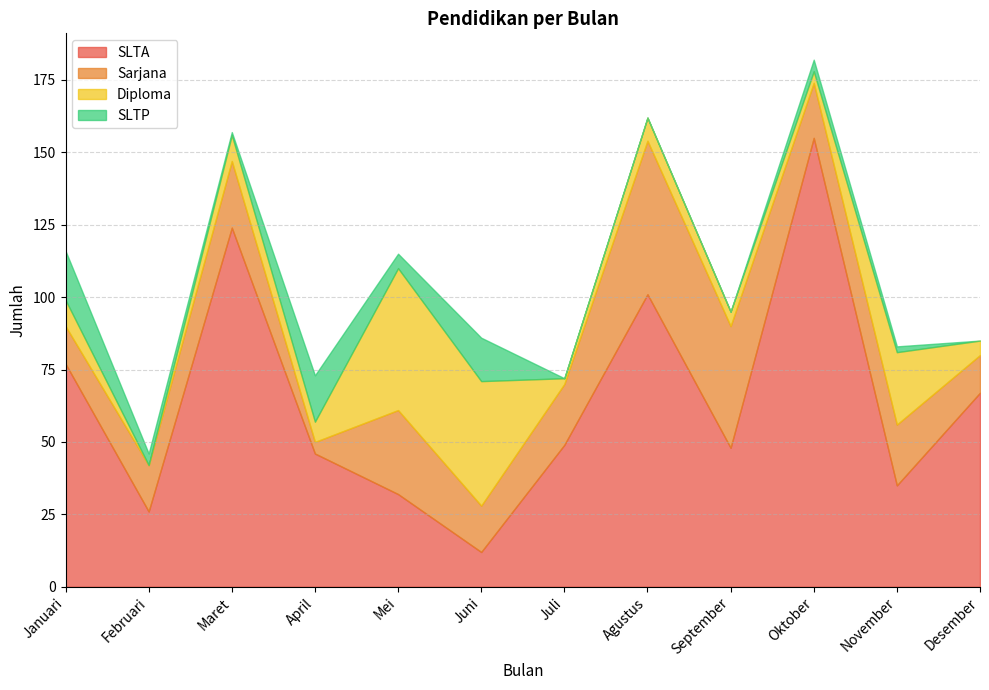

Reading left to right, transcribe all the data shown in this chart.

SLTA: 77	26	124	46	32	12	49	101	48	155	35	67
Sarjana: 13	16	23	4	29	16	21	53	42	19	21	13
Diploma: 9	0	9	7	49	43	2	8	5	4	25	5
SLTP: 17	4	1	16	5	15	0	0	0	4	2	0